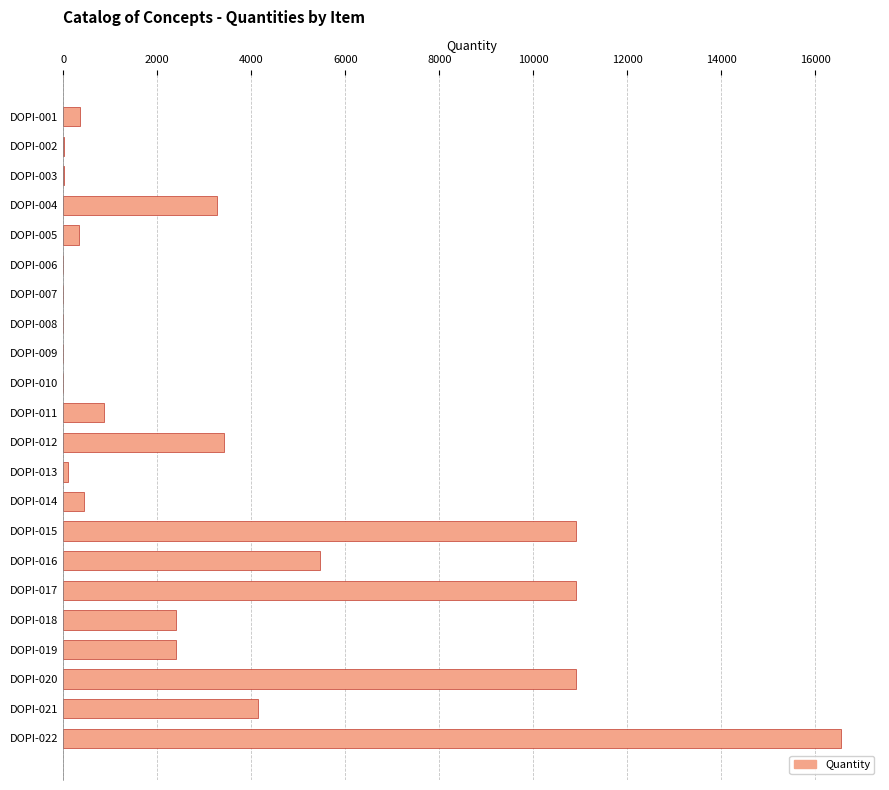

Are the bars horizontal?

Yes